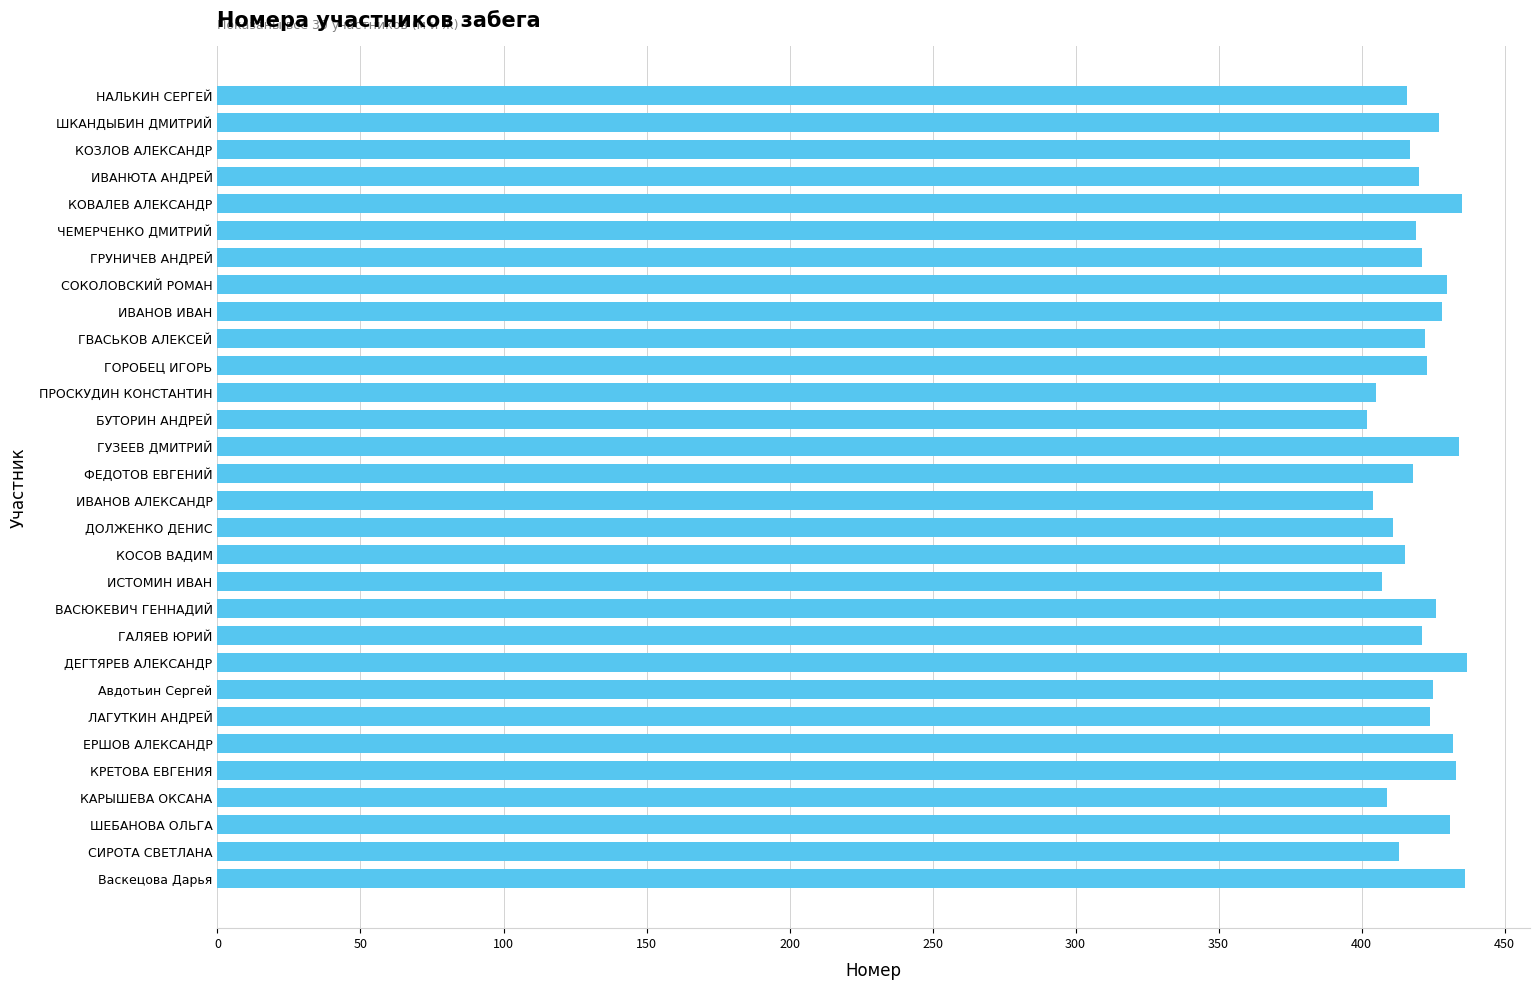

Approximately how many times larger is the value at ДЕГТЯРЕВ АЛЕКСАНДР compared to ГВАСЬКОВ АЛЕКСЕЙ?

1.0